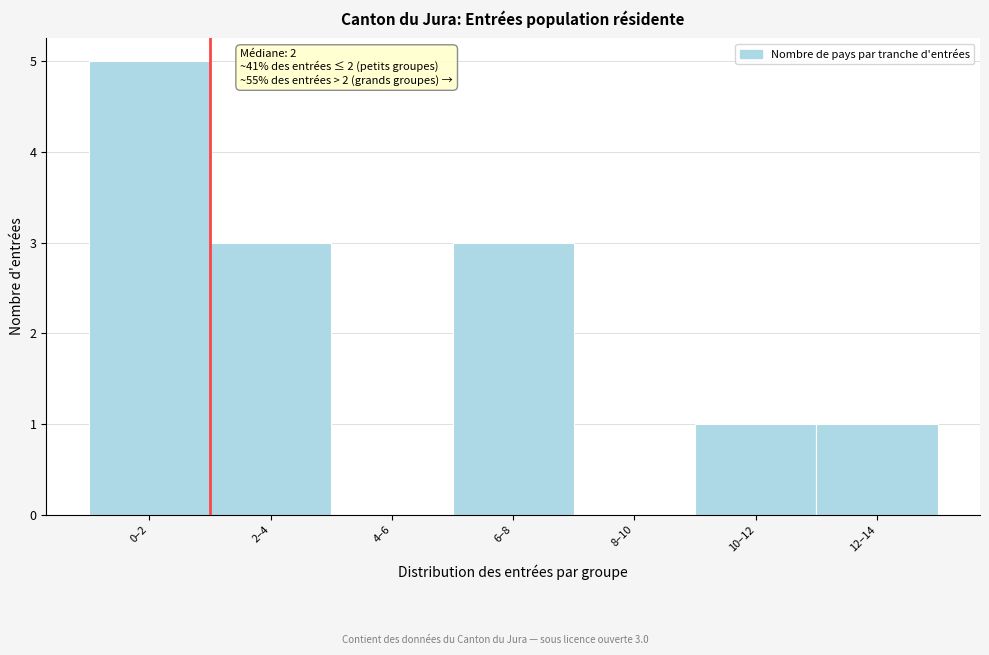

Reading left to right, extract all data points from this chart.

0–2=5	2–4=3	4–6=0	6–8=3	8–10=0	10–12=1	12–14=1